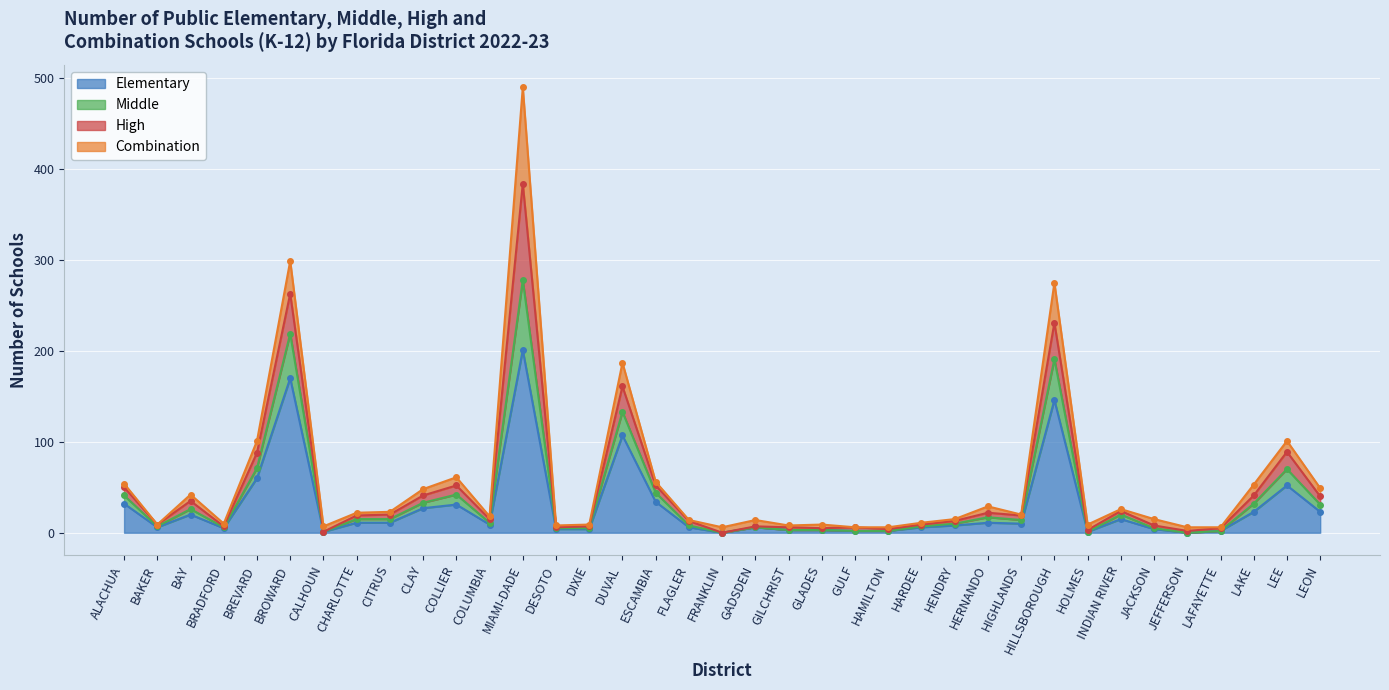

True or false: Elementary has a value of 0 at FRANKLIN.

True